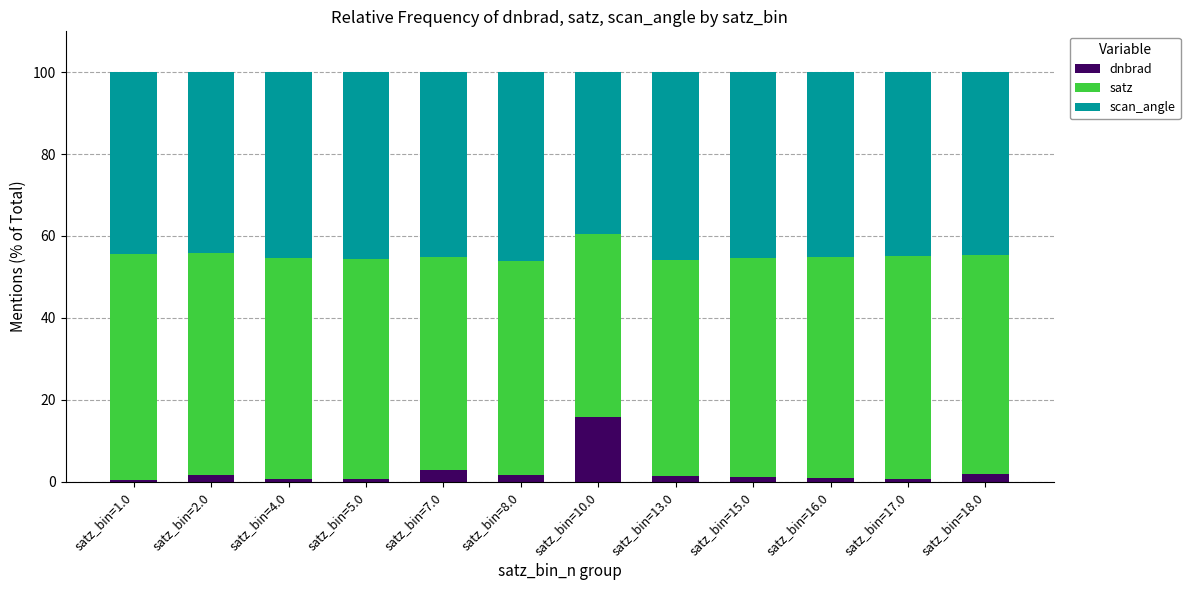

Count the number of data series in this chart.

3